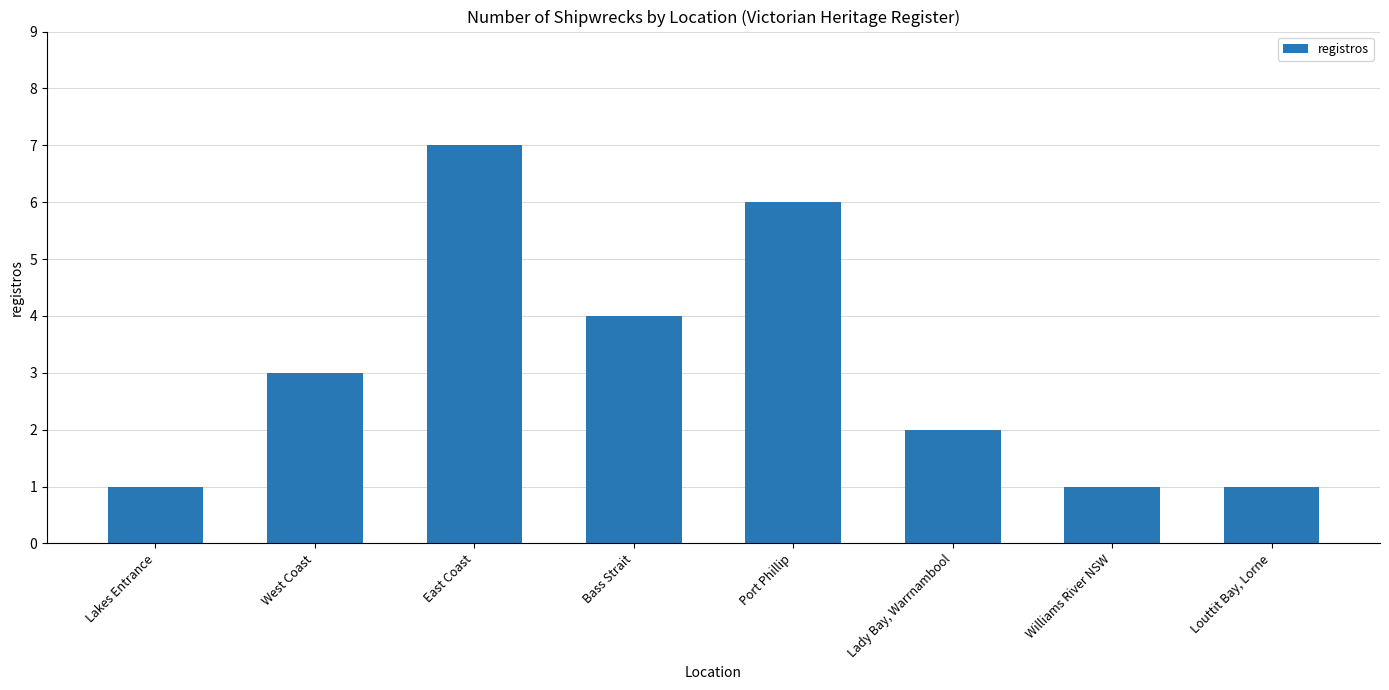

The chart shows a value of 2 at Louttit Bay, Lorne. True or false?

False